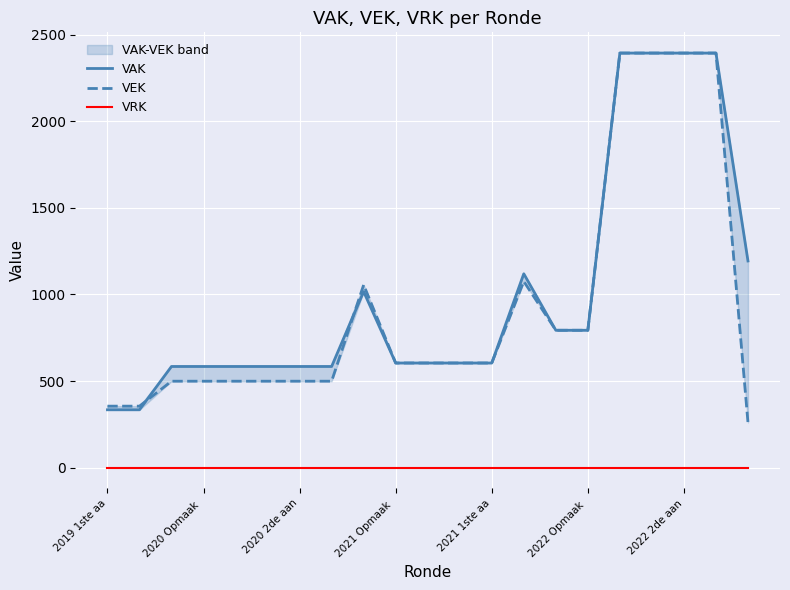

How many intersections are there between VEK and VAK?

2